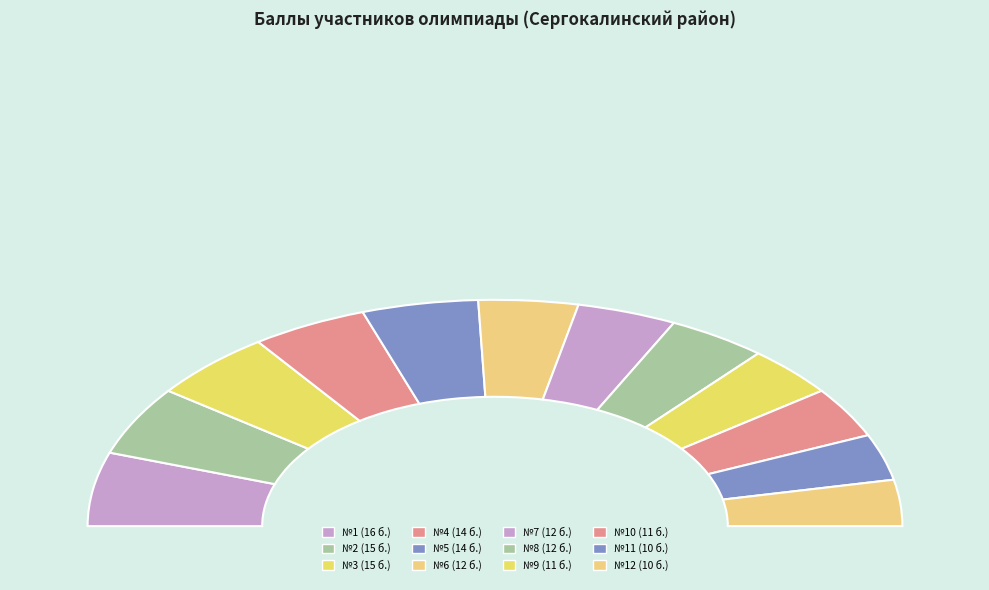

What percentage is the 5 slice, to the nearest percent?

9%